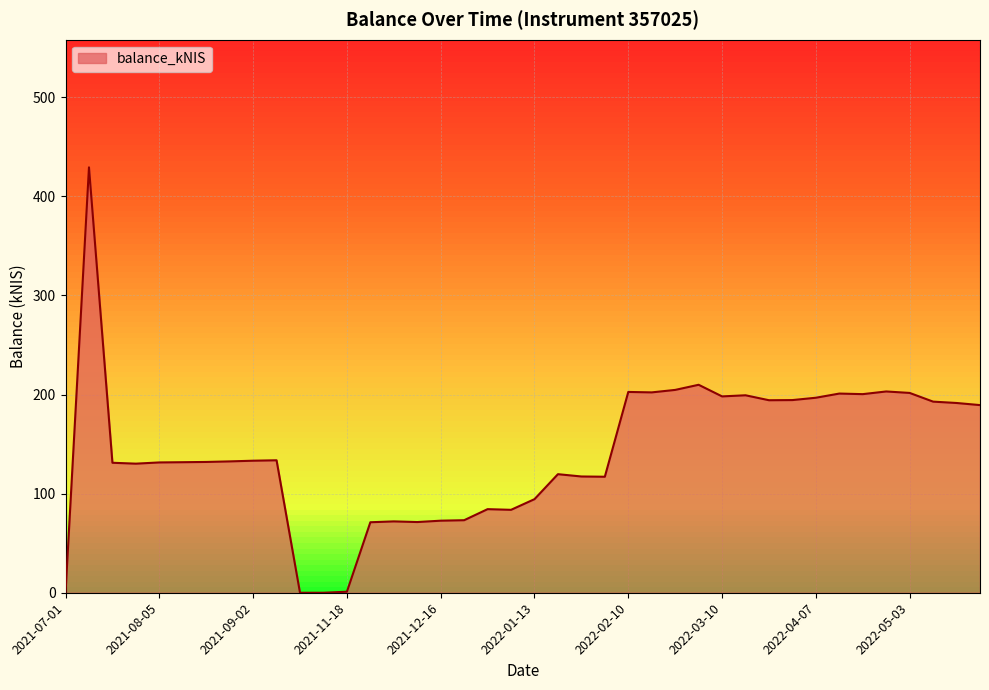

What is the average value?

141.1